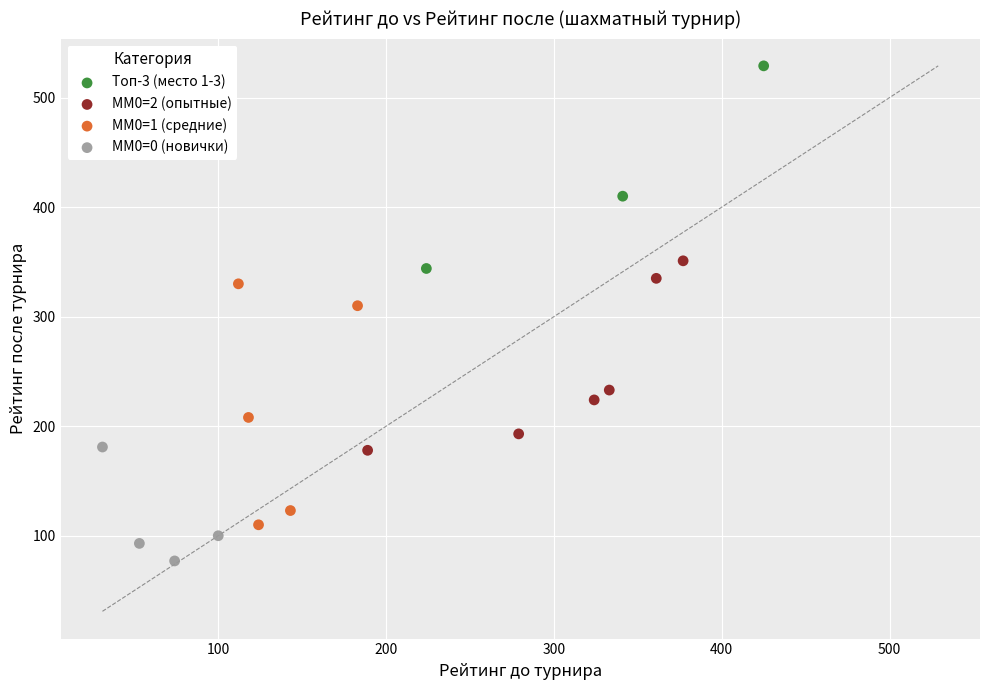

Which series contains the highest Y value?

Топ-3 (место 1-3)